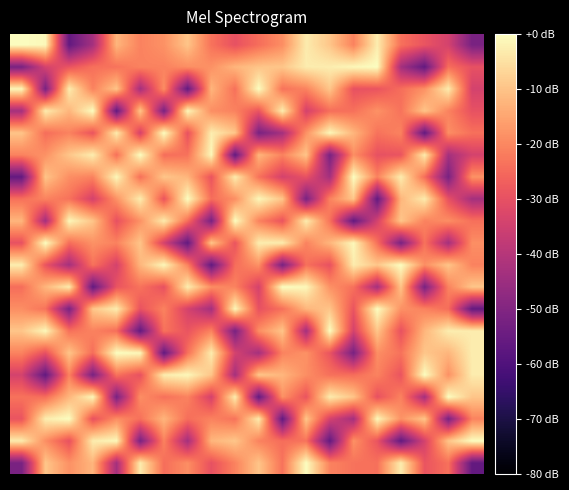

At which category is the sum across all series the highest?

12